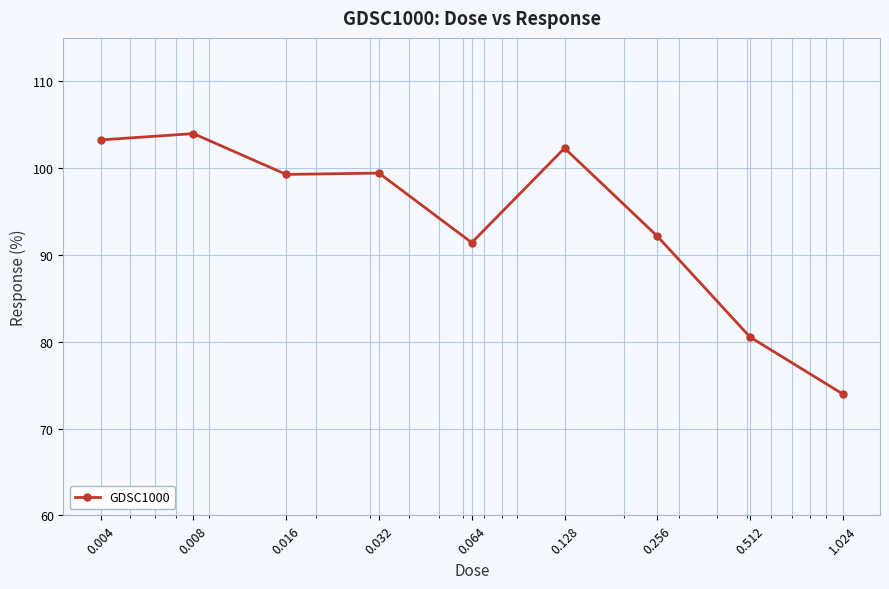

What is the sum of all values?

846.3